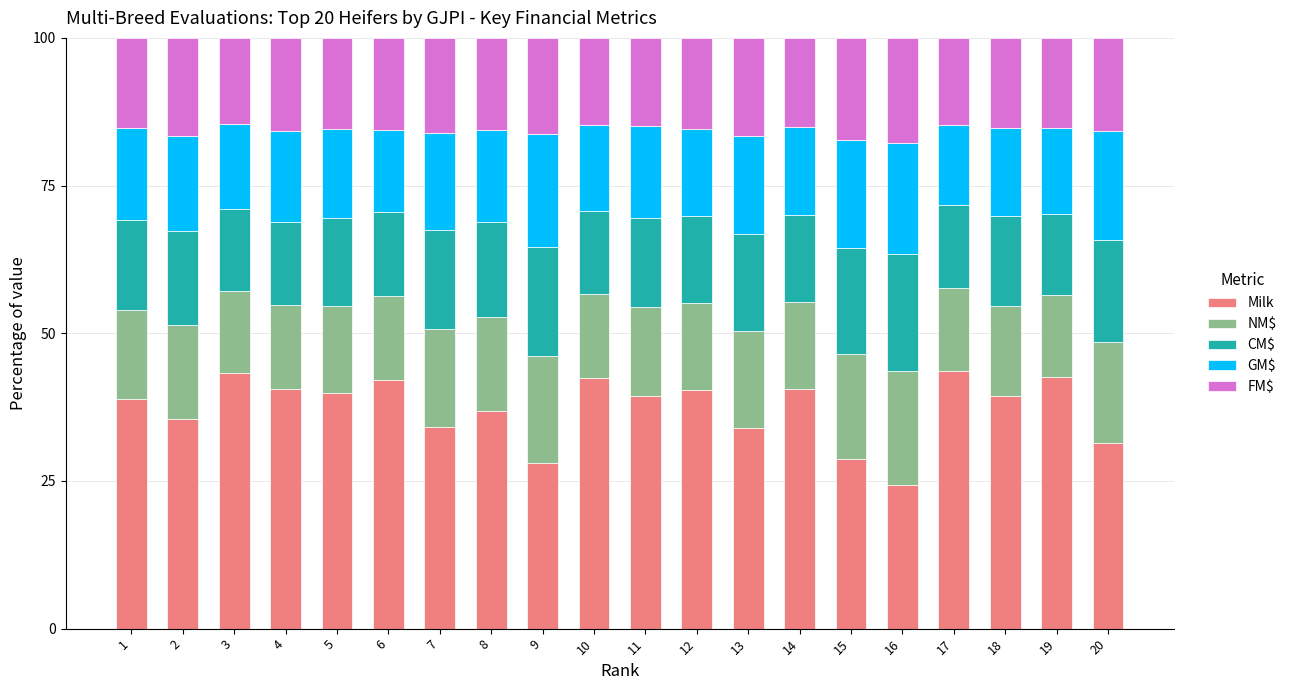

What is the average value of the Milk series?

37.3